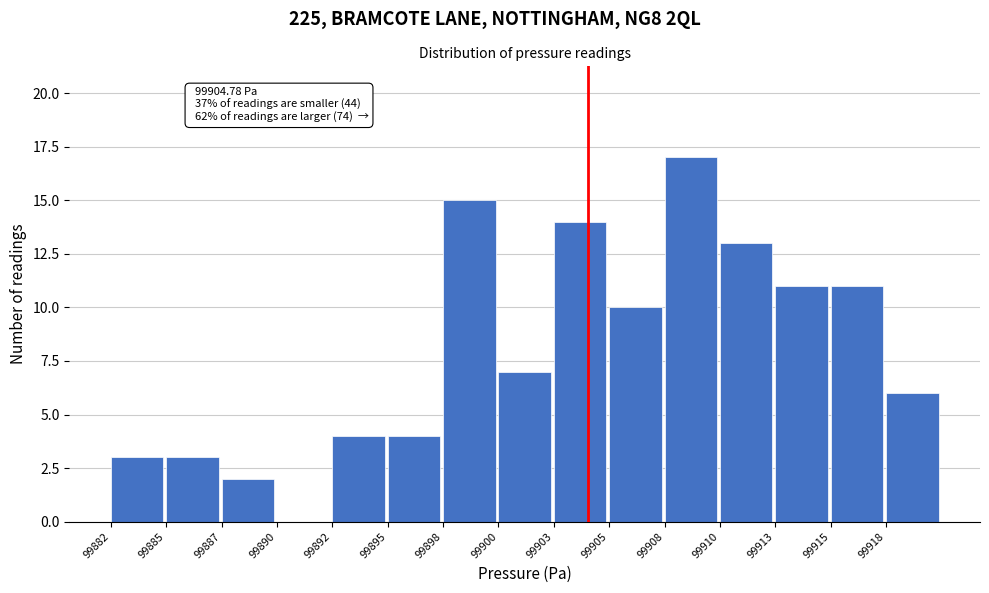

Reading left to right, transcribe all the data shown in this chart.

99882=3	99885=3	99887=2	99890=0	99892=4	99895=4	99898=15	99900=7	99903=14	99905=10	99908=17	99910=13	99913=11	99915=11	99918=6